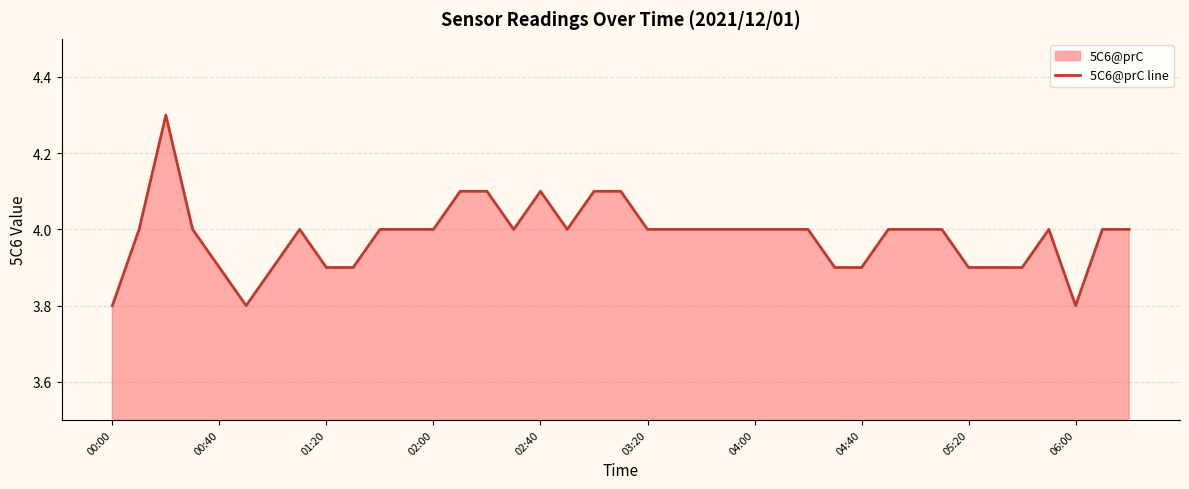

What is the difference between the maximum and minimum values?

0.5